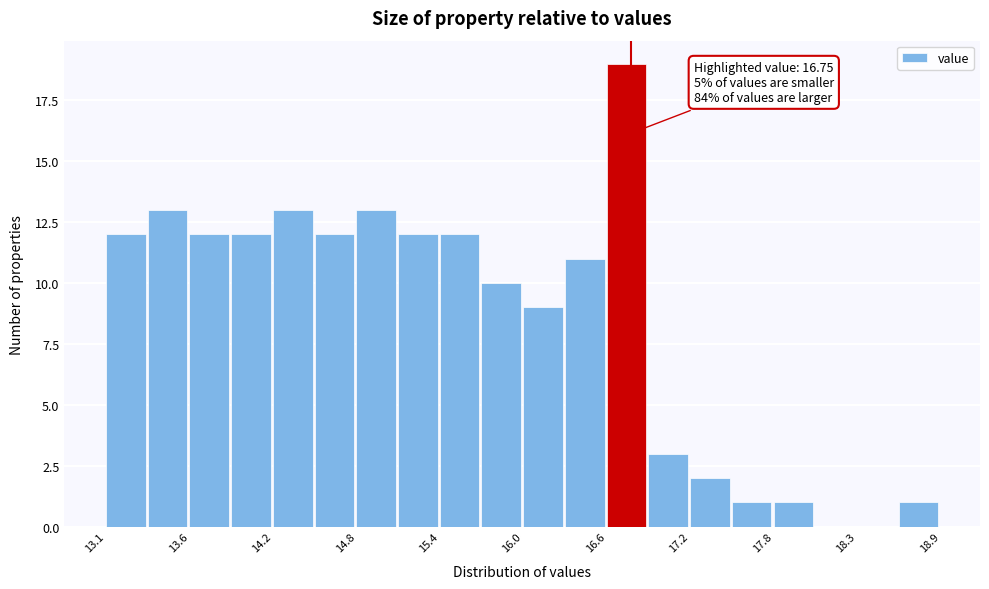

Read against the x-axis, roughly where is the centre of the tallest bar?

16.7